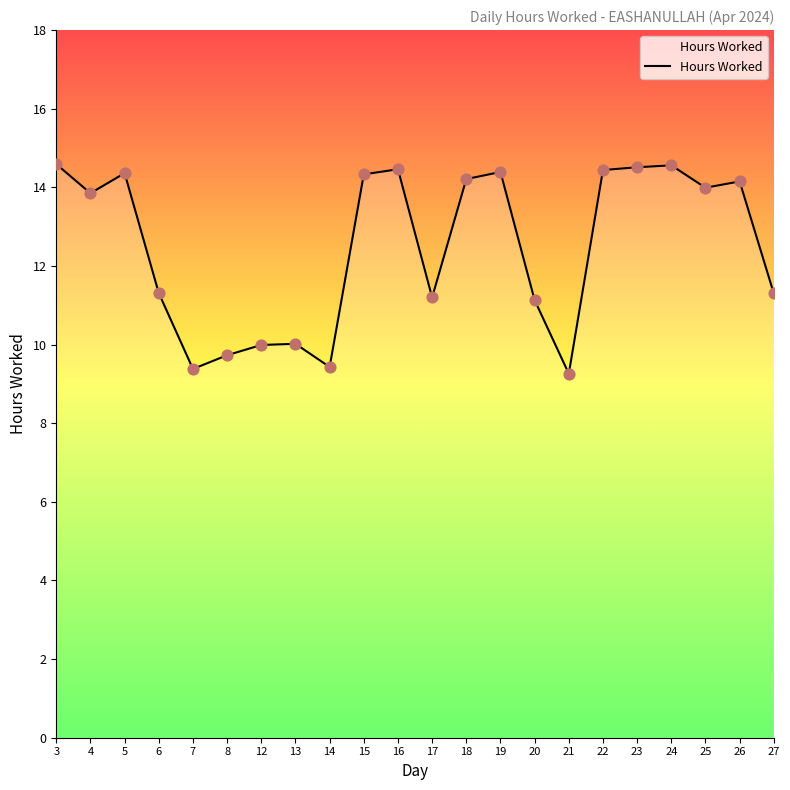

What is the ratio of the value at 26 to the value at 22?

1.0